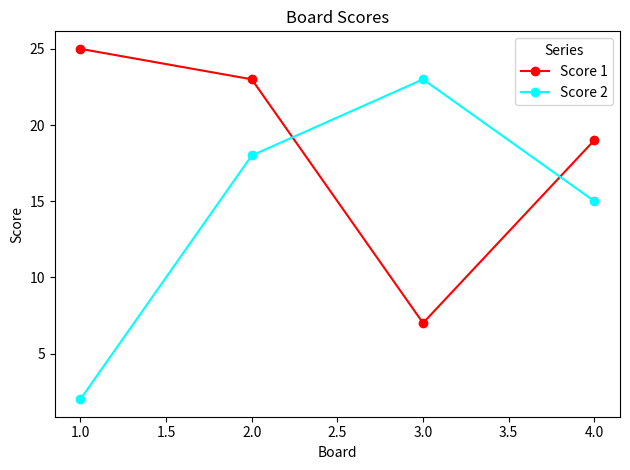

Which series has the largest range (max minus min)?

Score 2